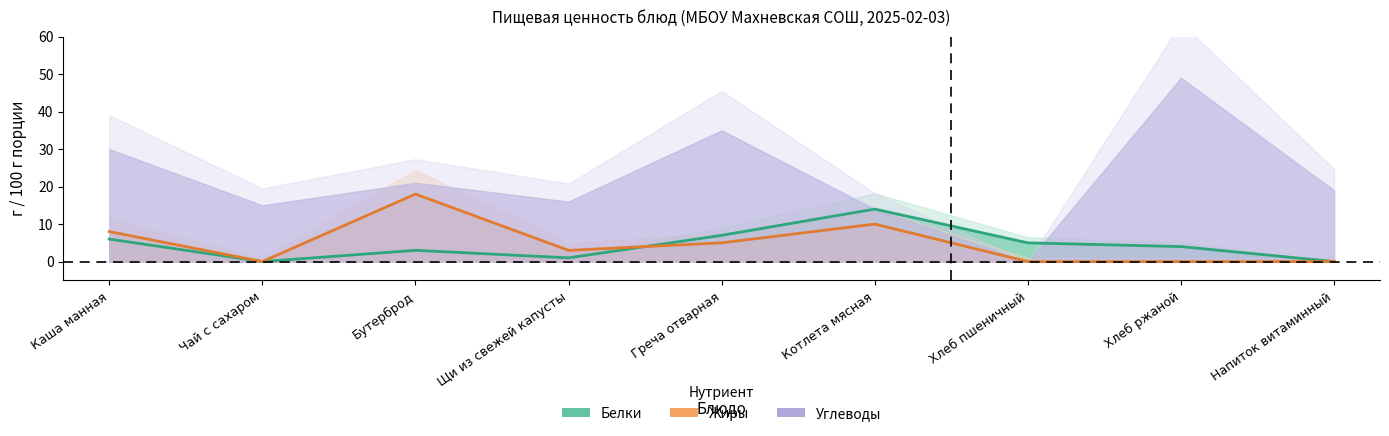

Which label corresponds to the smallest value in the chart?

Чай с сахаром